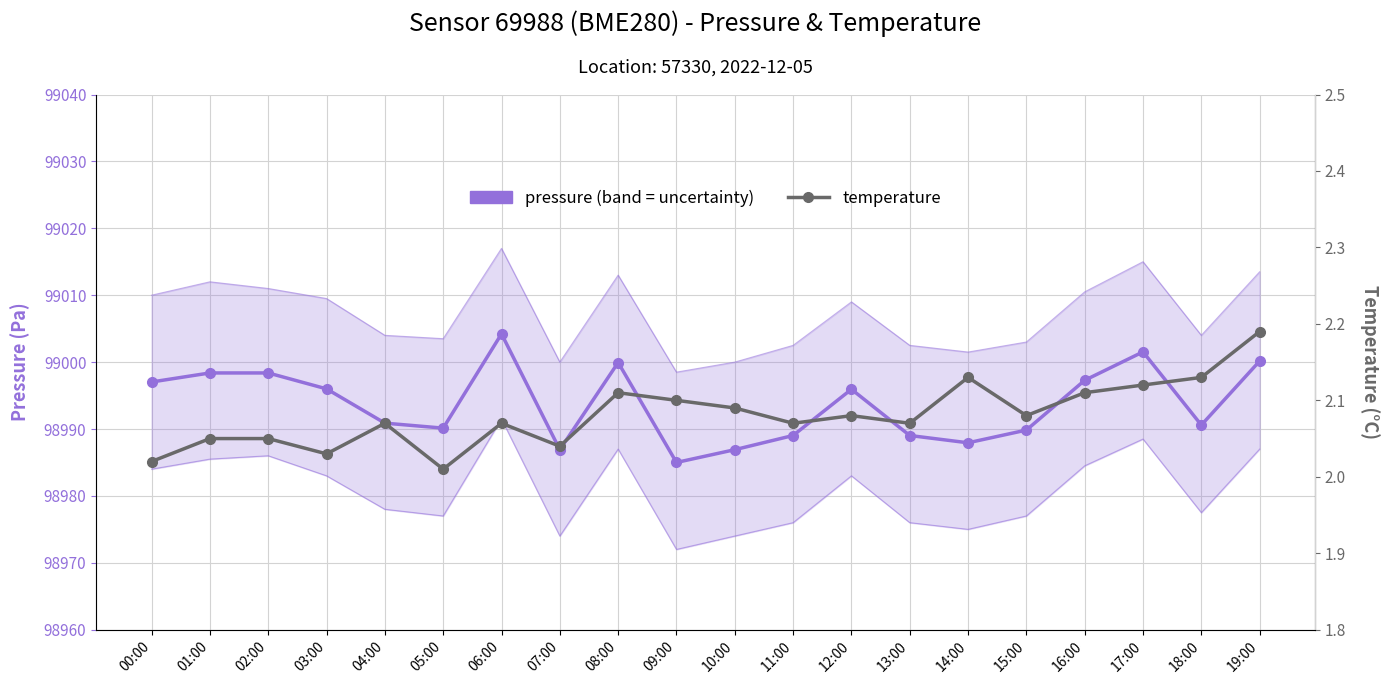

What is the highest value of the temperature series?

2.2